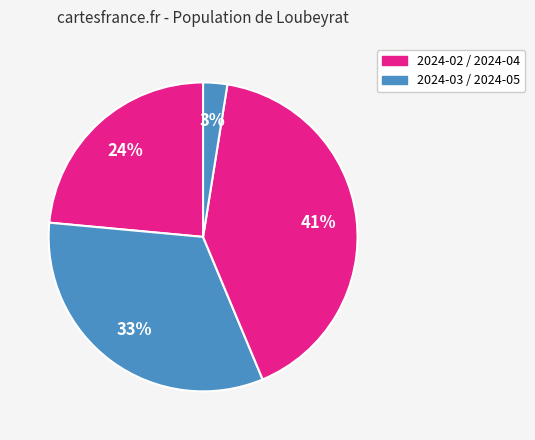

How many segments does this pie chart have?

4